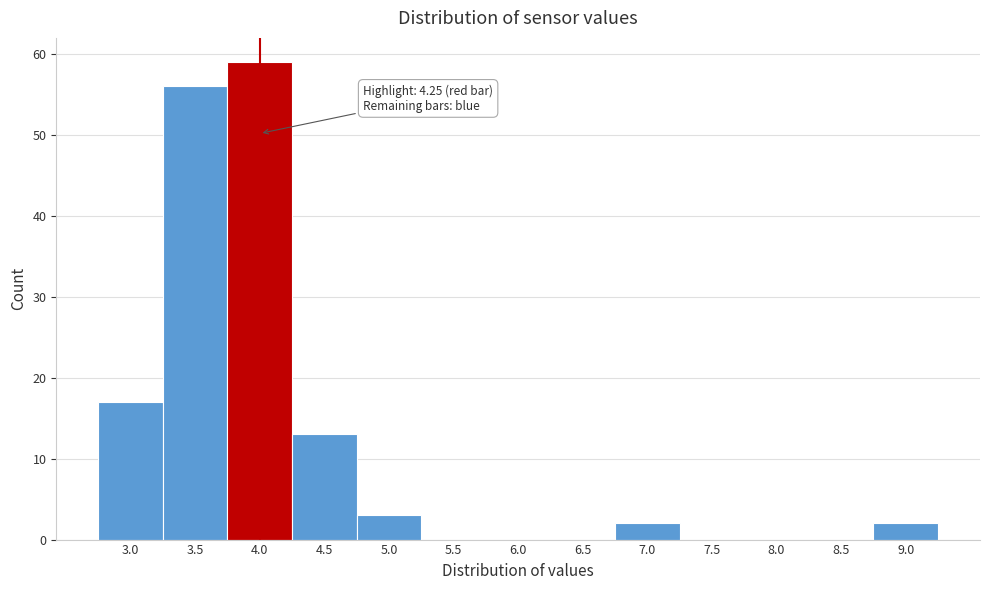

Reading right to left, what are all the values shown in this chart?

9.0=2	8.5=0	8.0=0	7.5=0	7.0=2	6.5=0	6.0=0	5.5=0	5.0=3	4.5=13	4.0=59	3.5=56	3.0=17